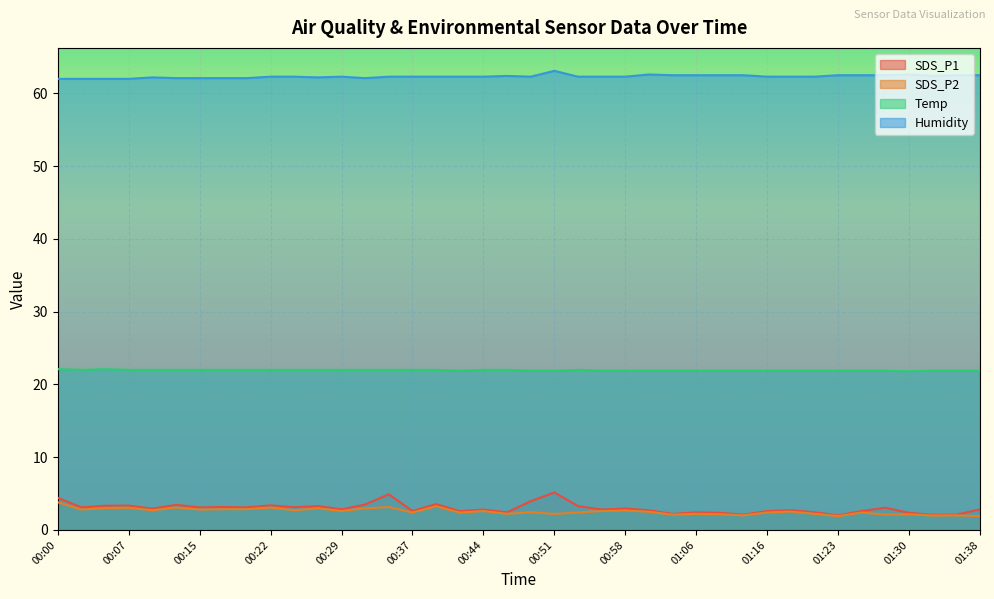

What is the difference between the SDS_P1 values at 01:08 and 00:03?

0.8